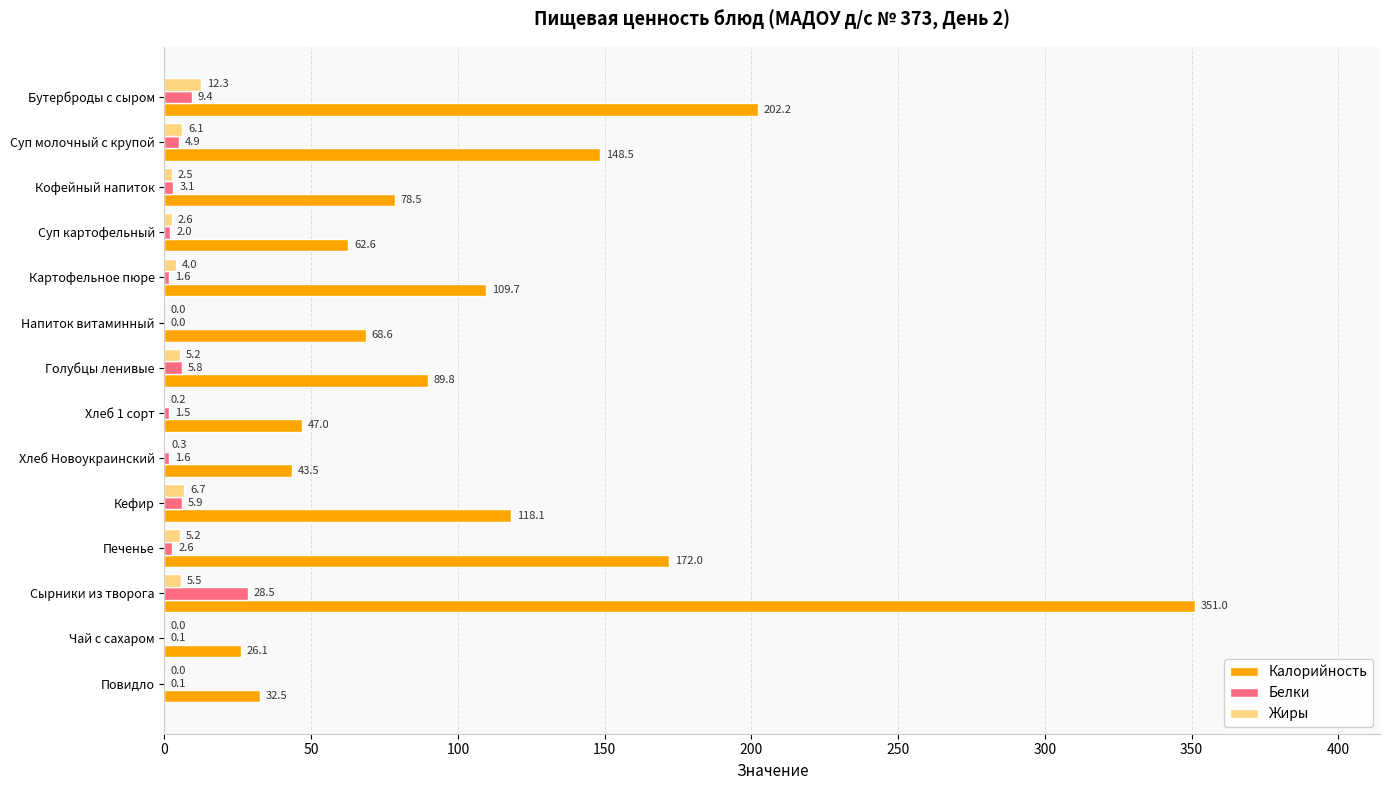

At which category is the sum across all series the highest?

Сырники из творога